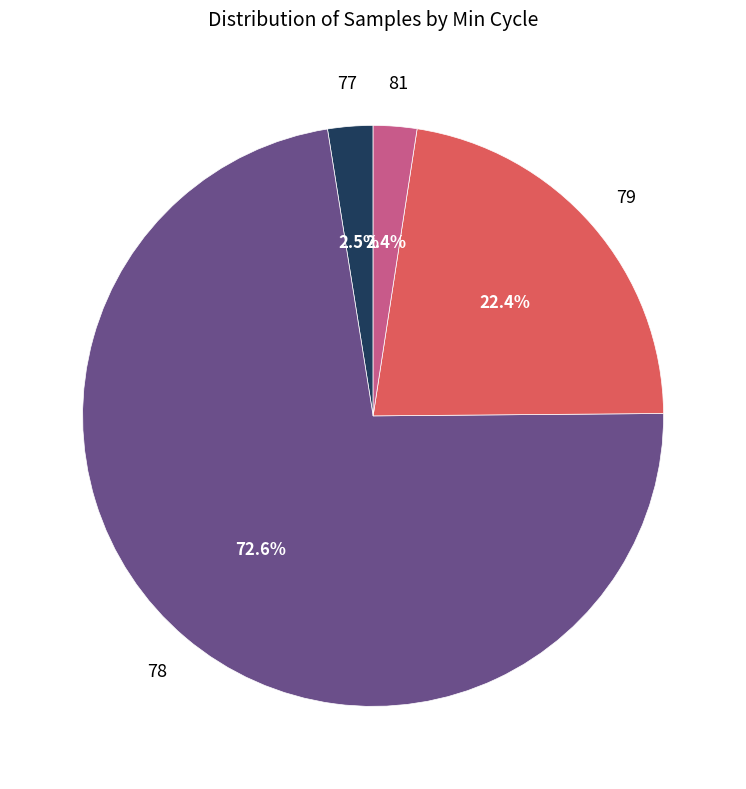

Which has a higher value, 81 or 79?

79